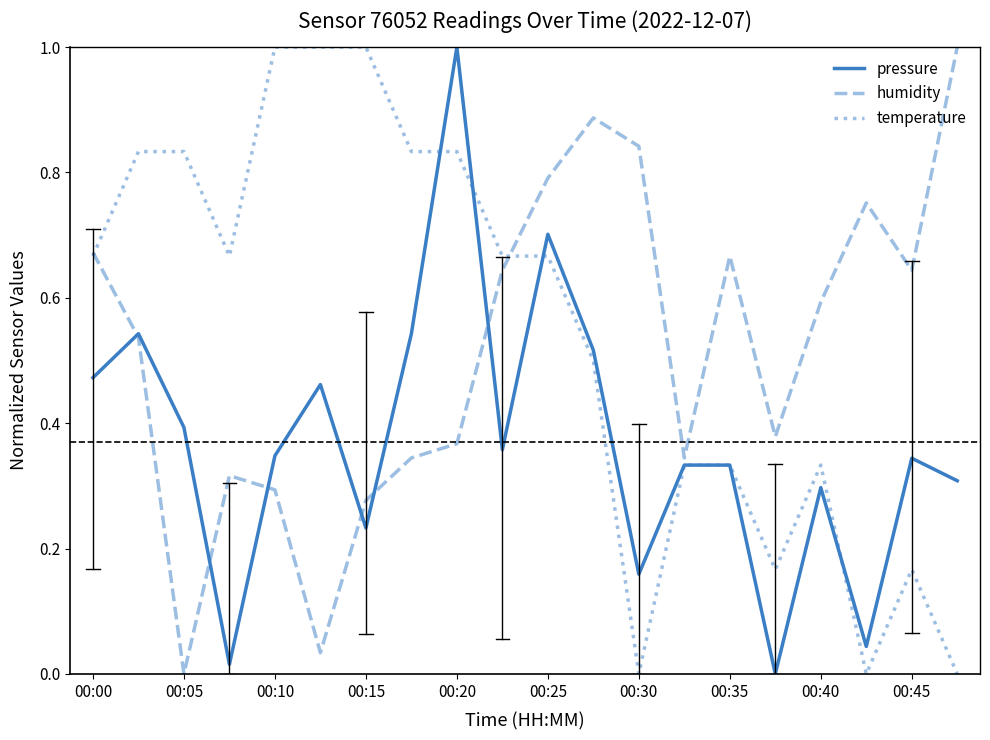

What is the maximum value for humidity?

1.0